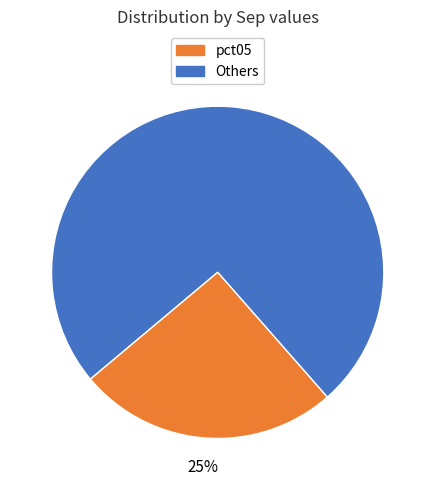

Is there any slice that represents more than half of the pie?

Yes